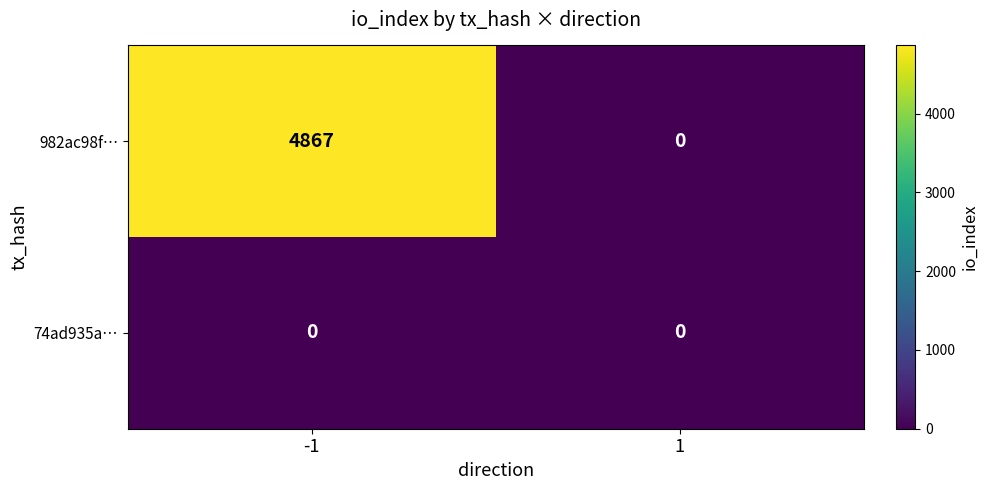

What is the total value across all series at -1?

4867